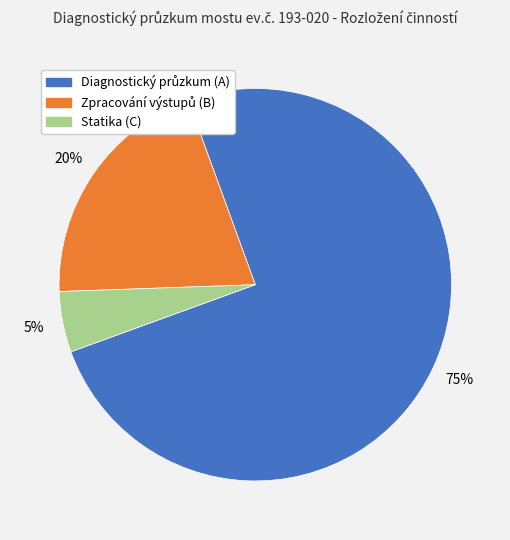

Is there a majority slice in this chart?

Yes